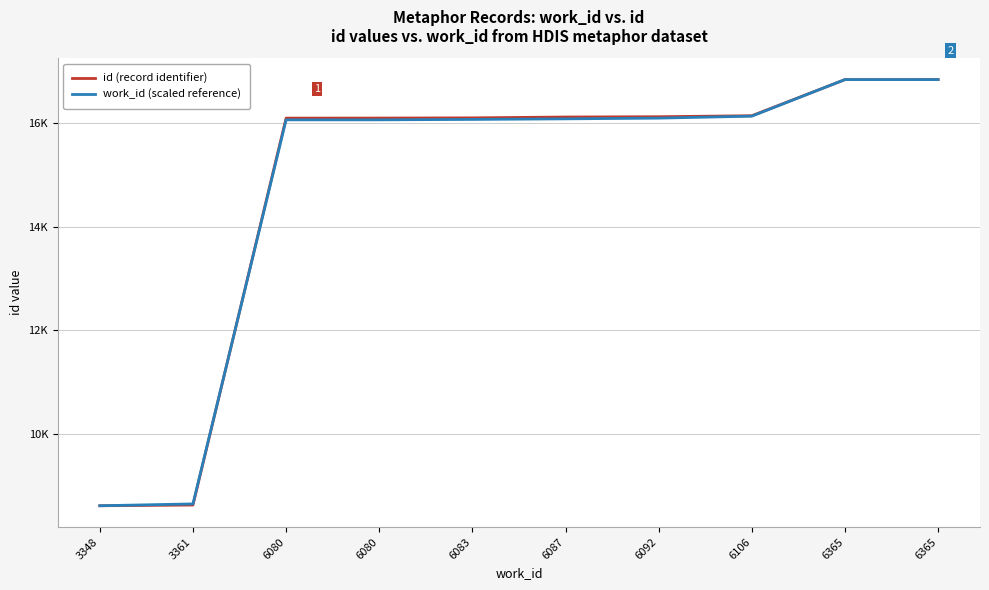

Where does the work_id (scaled reference) series first go above 16077?

6087